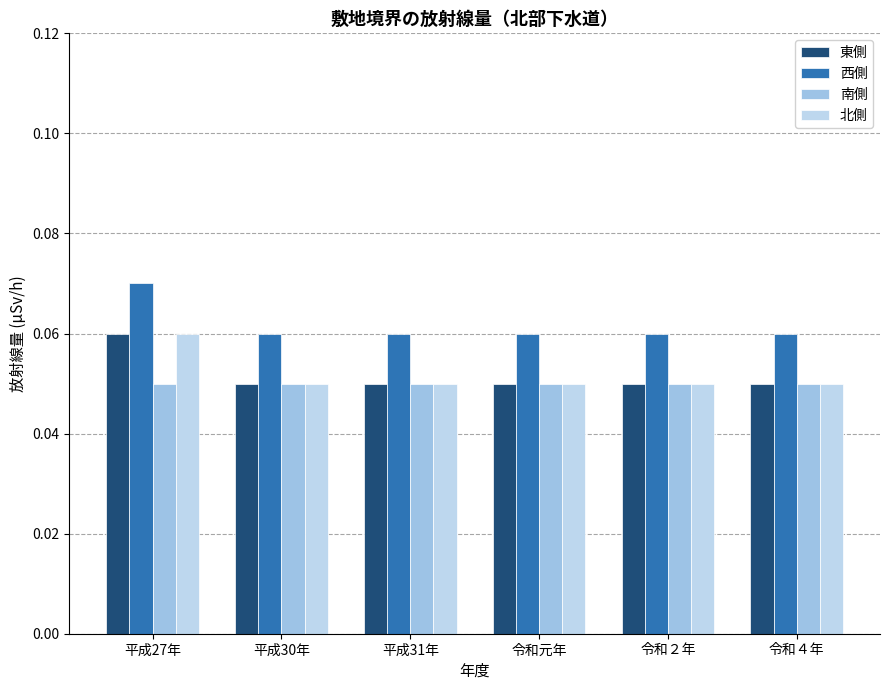

Count the number of categories in the chart.

6